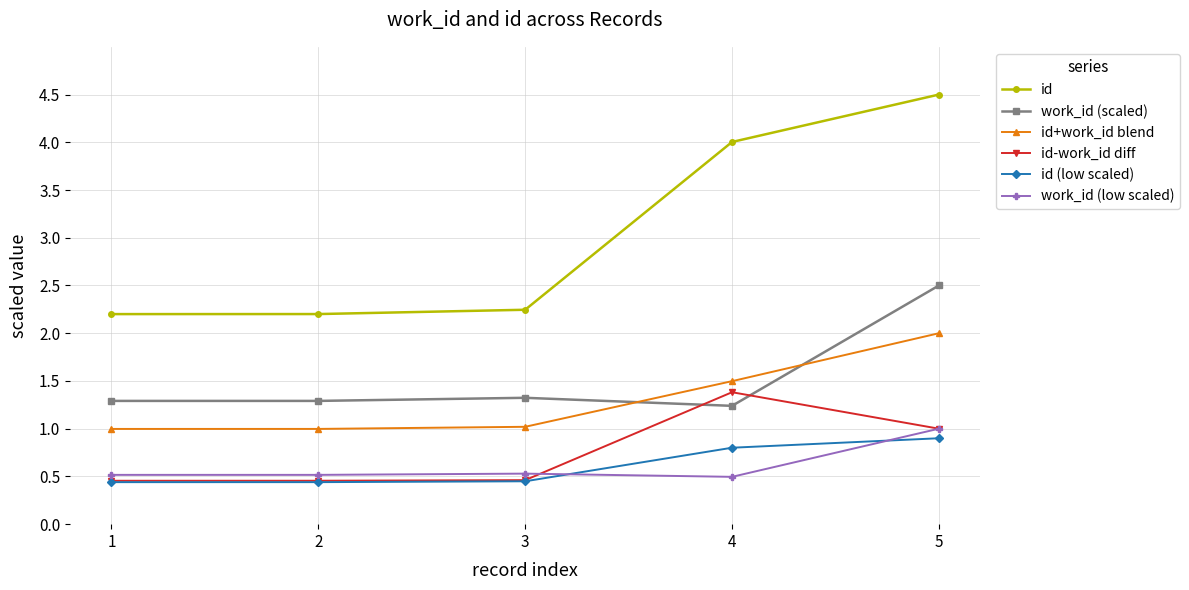

Read the id value at 3.

2.2